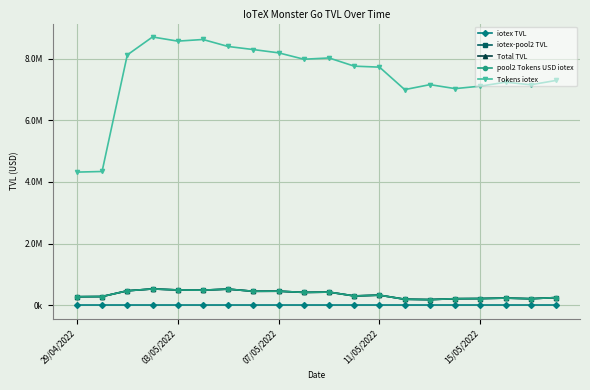

At how many categories does at least one series exceed 4968058?

18